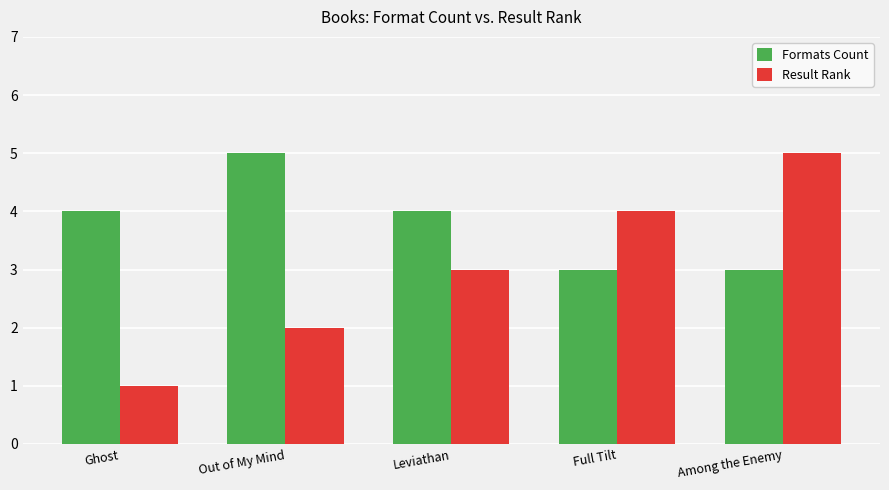

Are the bars grouped side by side (vs. stacked)?

Yes